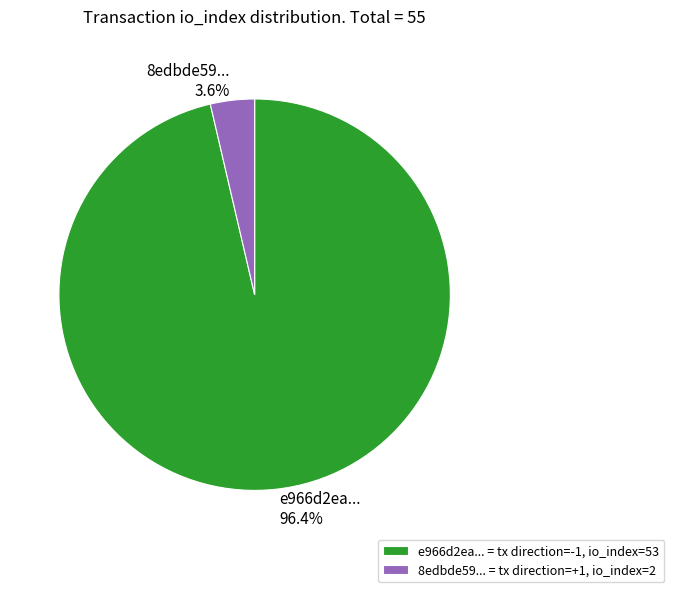

How many segments does this pie chart have?

2